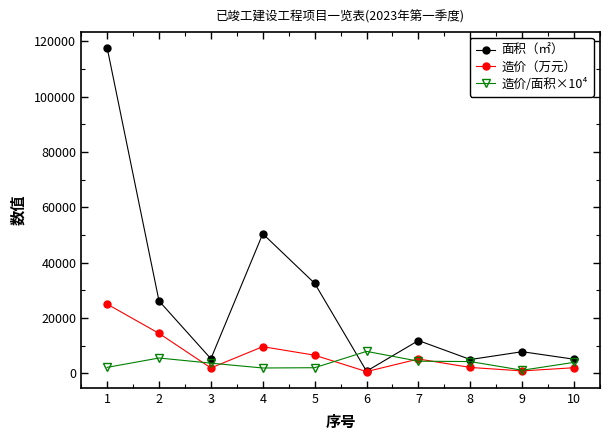

True or false: 面积（㎡） has more than 1 interior local peaks.

True